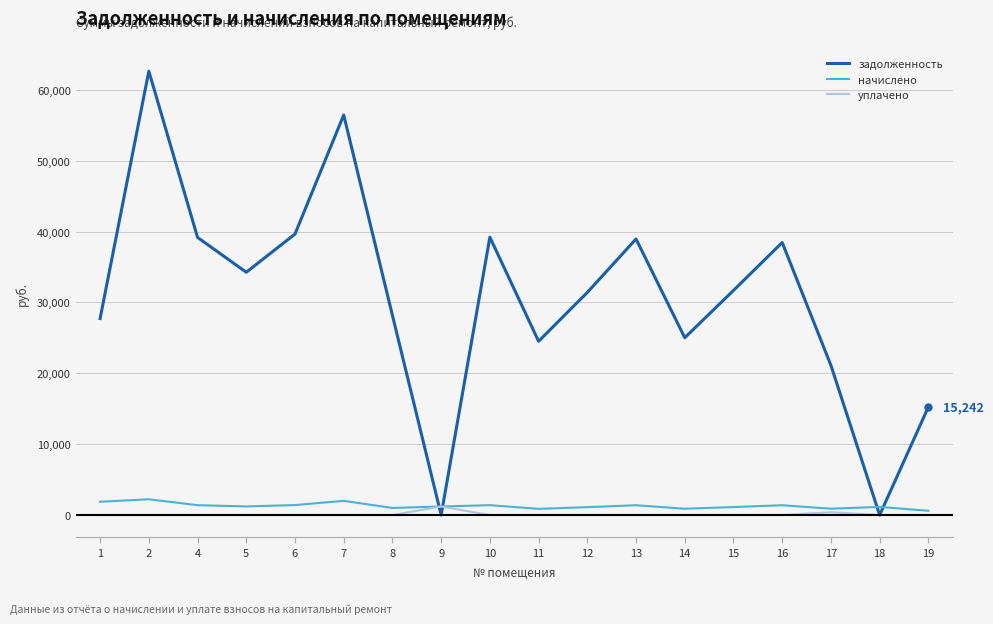

The value of уплачено at 2 is 0.0. True or false?

True